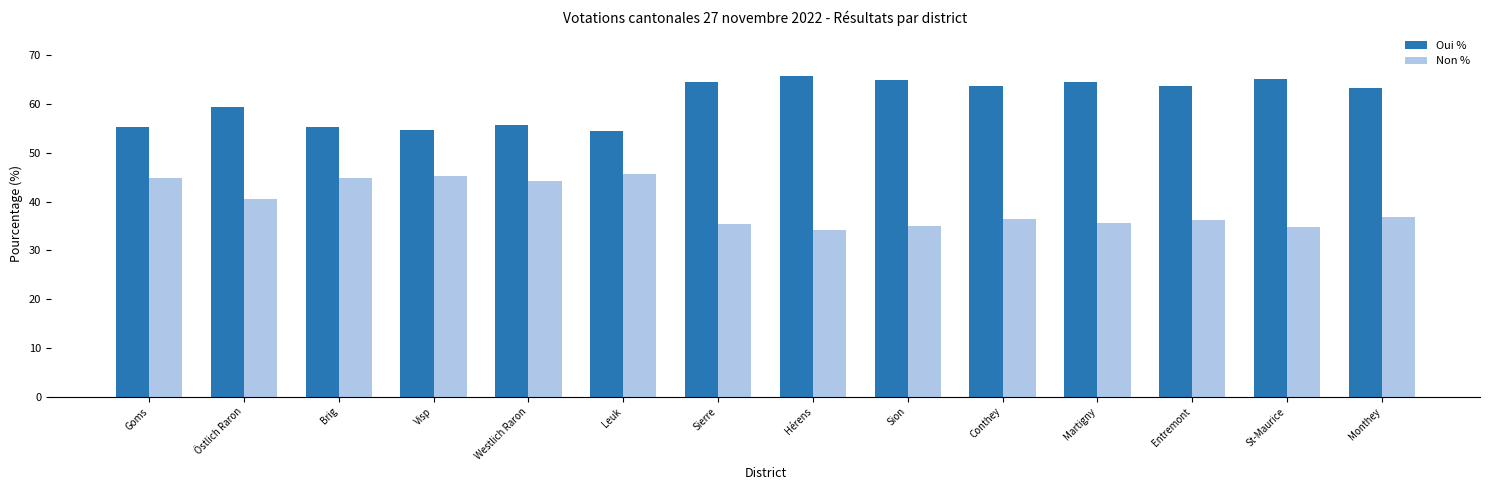

List the series in order of their overall mean, highest first.

Oui %, Non %